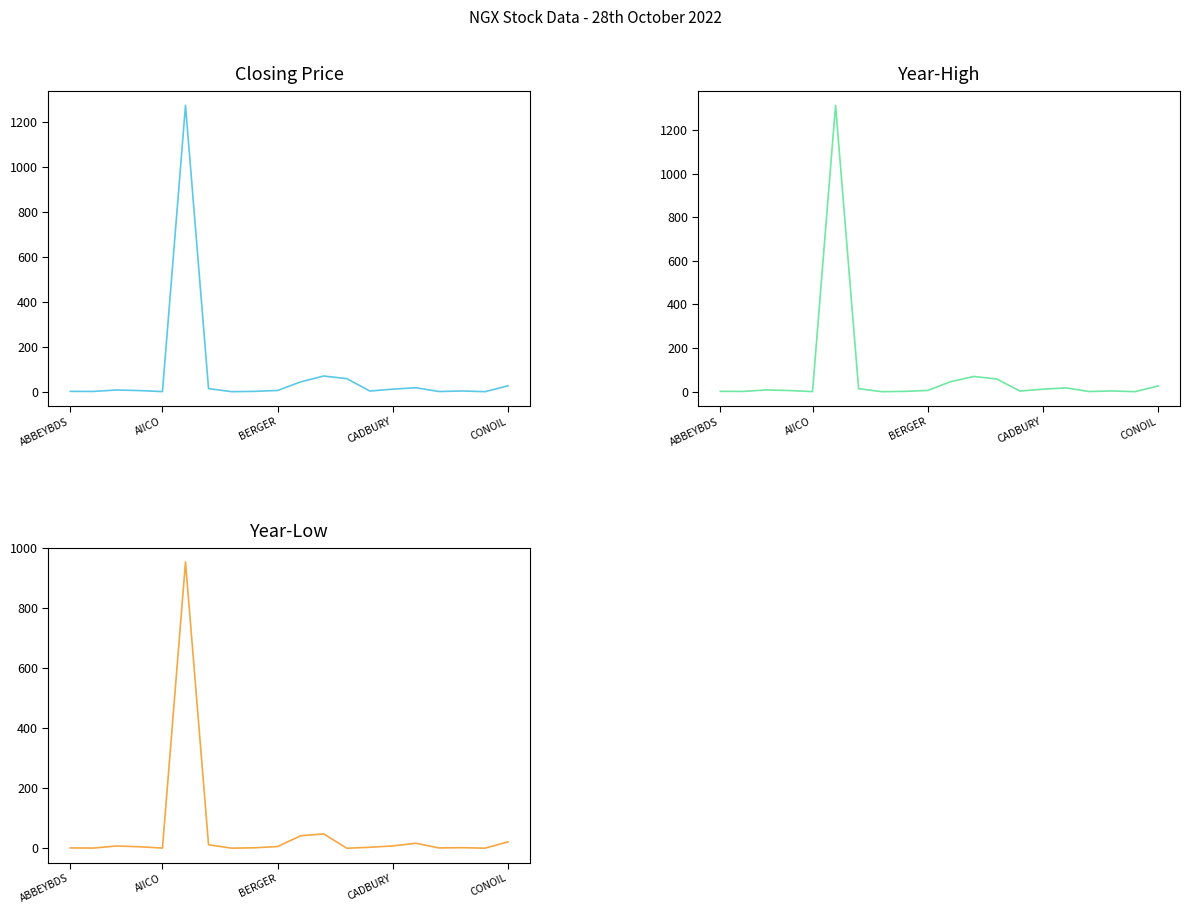

Where is Year-High nearest to the value 656?

11